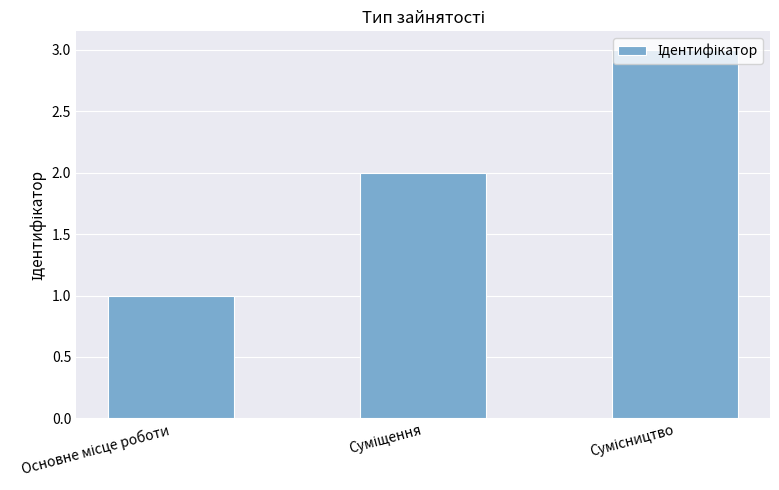

How many values are between 1 and 3?

3